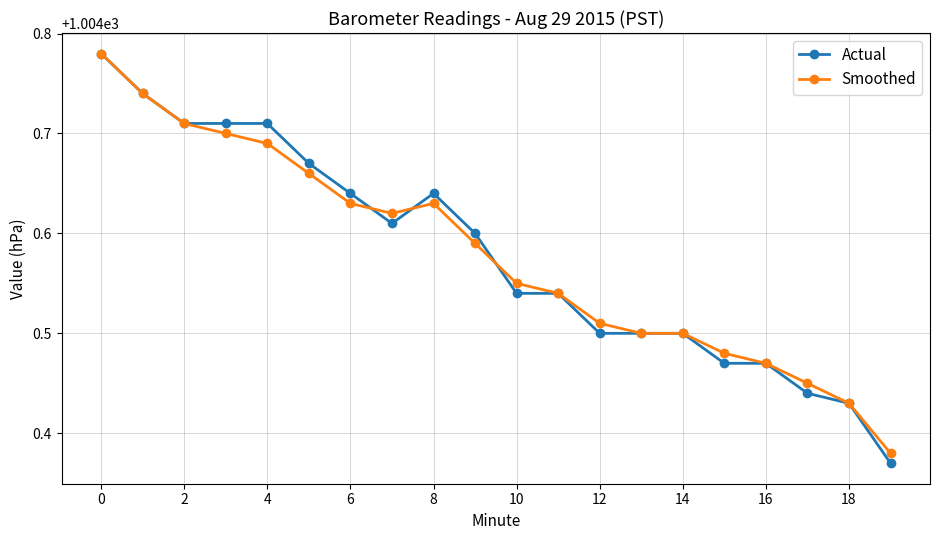

How many lines are shown in the chart?

2